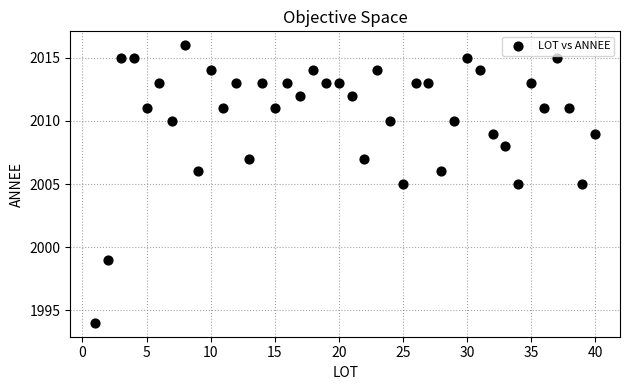

What is the range of Y values (max minus min)?

22